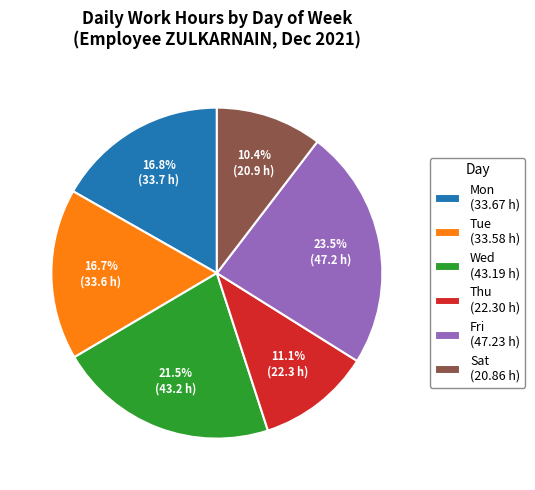

To the nearest percent, what is the difference between the largest and smallest slice percentages?

13%